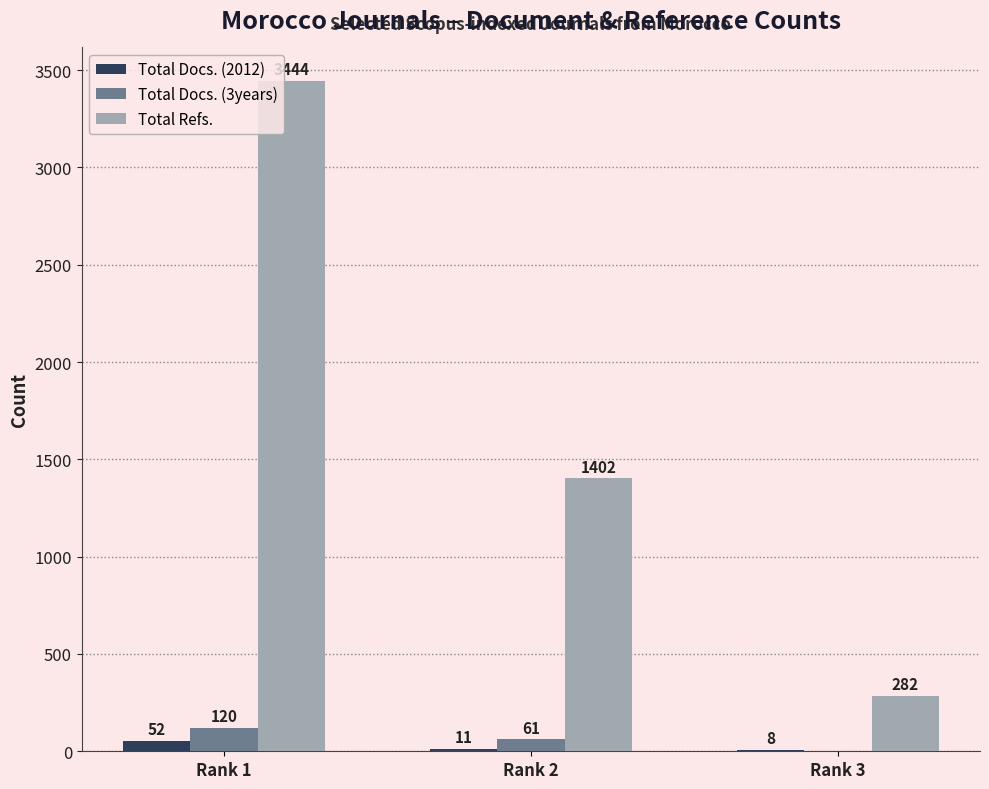

What is the average value of the Total Refs. series?

1709